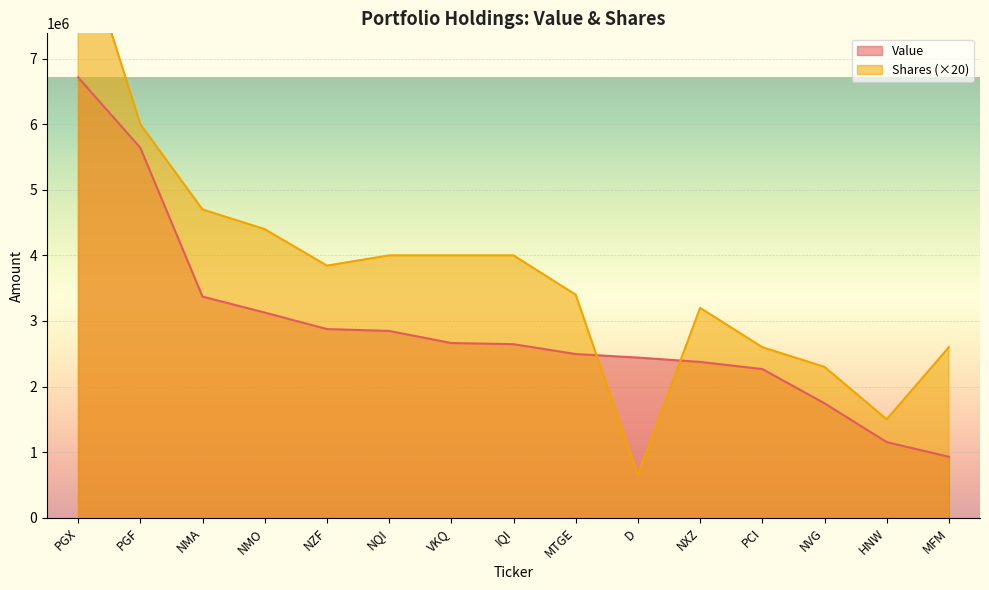

What is the difference between the Shares values at VKQ and D?

3350000